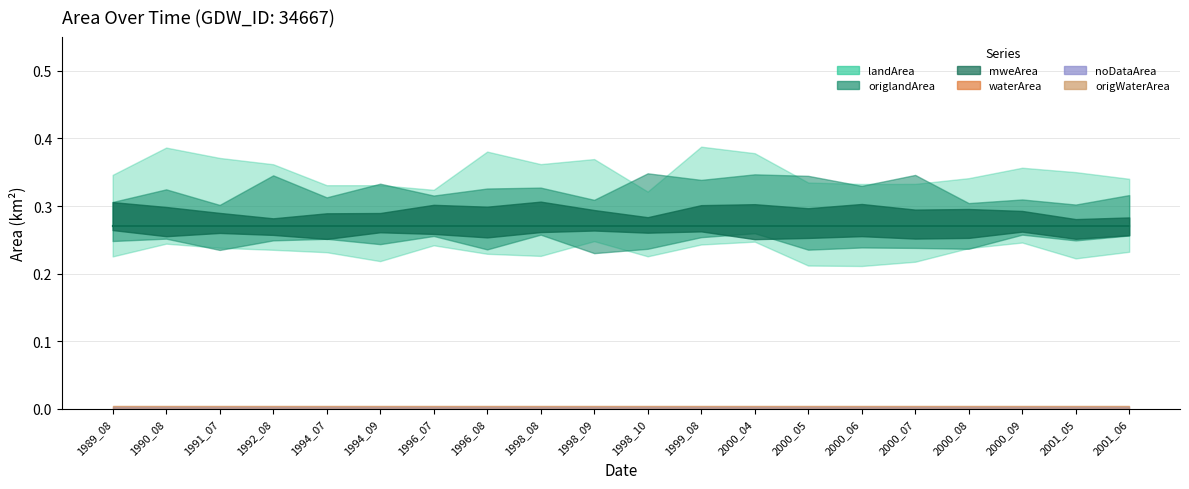

How many lines are shown in the chart?

6